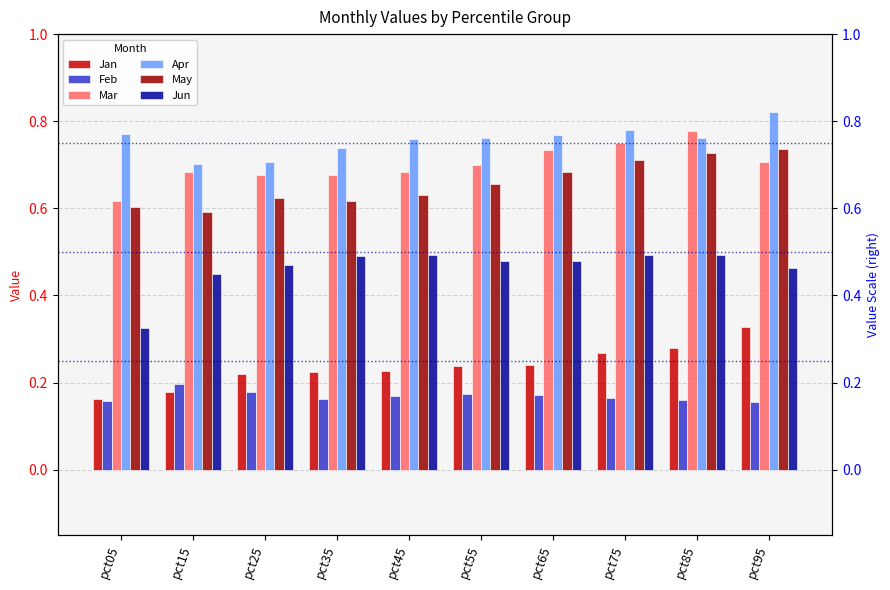

At pct85, list the series in order from smallest to largest.

Feb, Jan, Jun, May, Apr, Mar